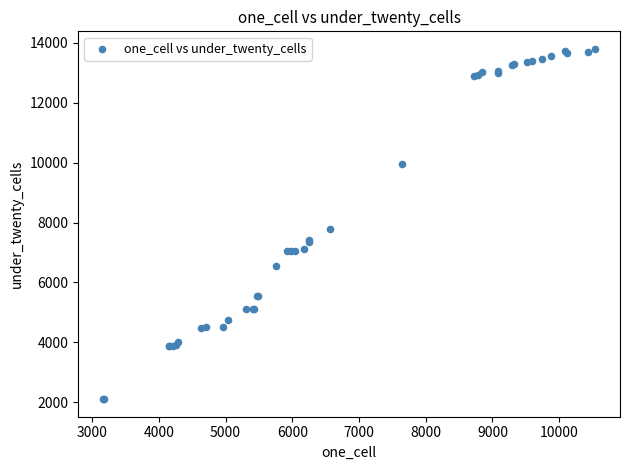

What Y value in the scatter plot is closest to 7950?

7796